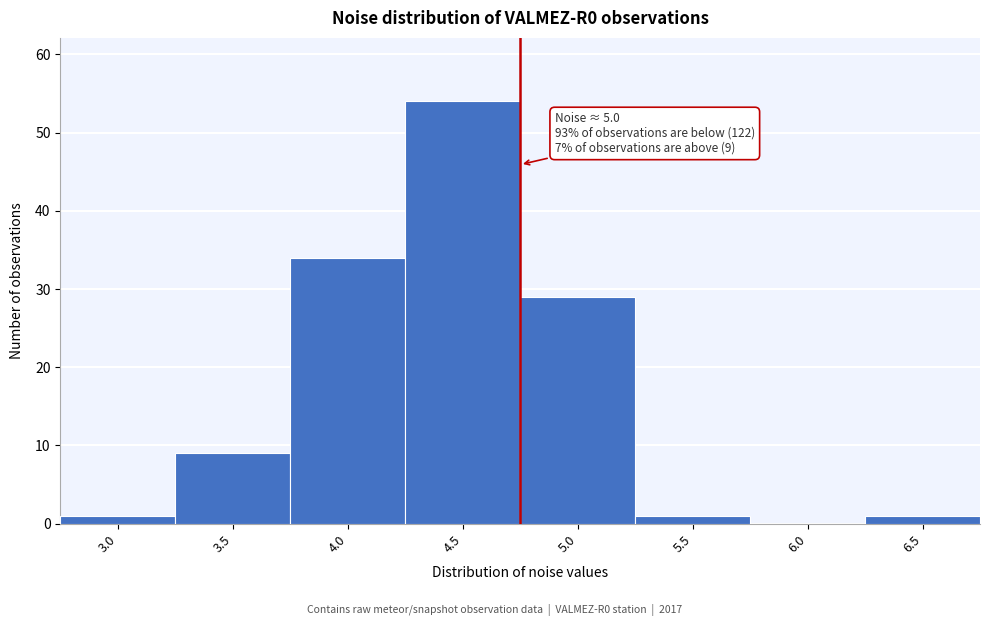

Reading right to left, list all the values displayed in this chart.

6.5=1	6.0=0	5.5=1	5.0=29	4.5=54	4.0=34	3.5=9	3.0=1